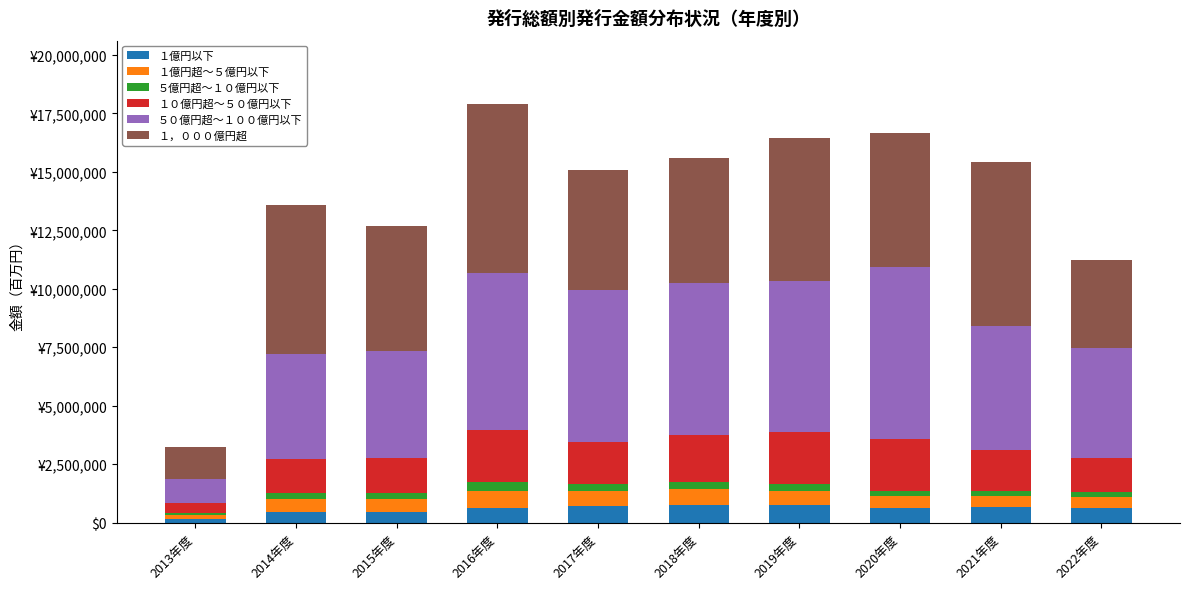

At which label is １，０００億円超 closest to 4309711?

2022年度